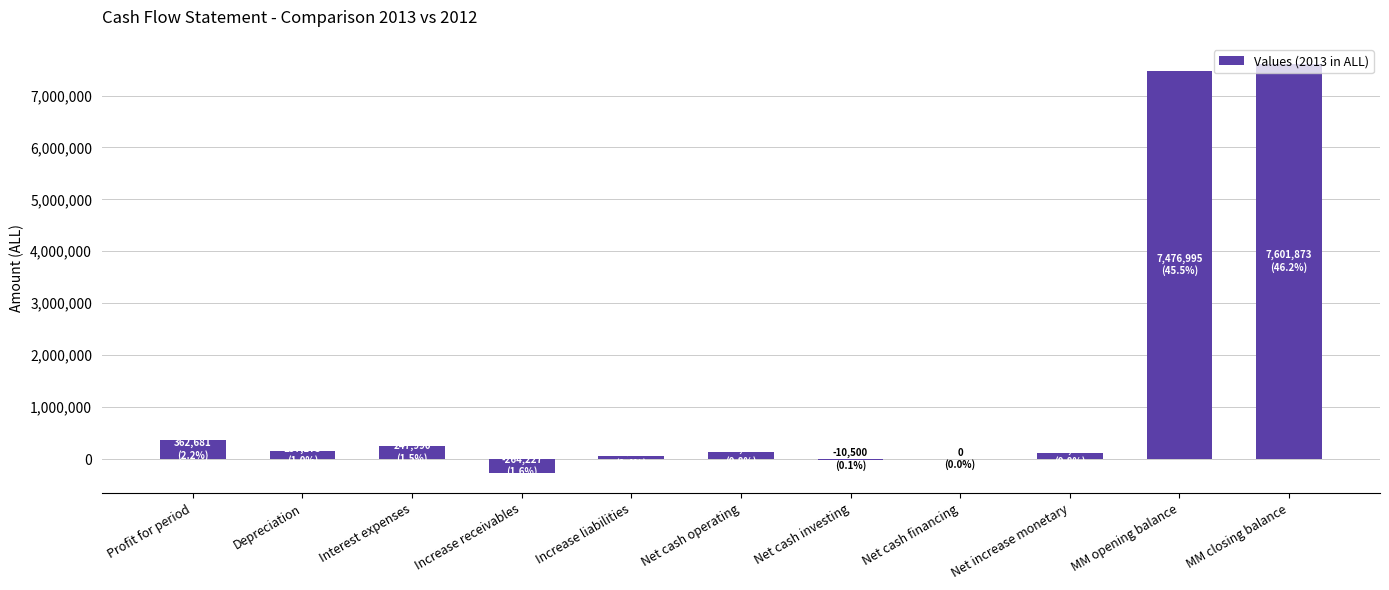

How many data points are above 135377?

6